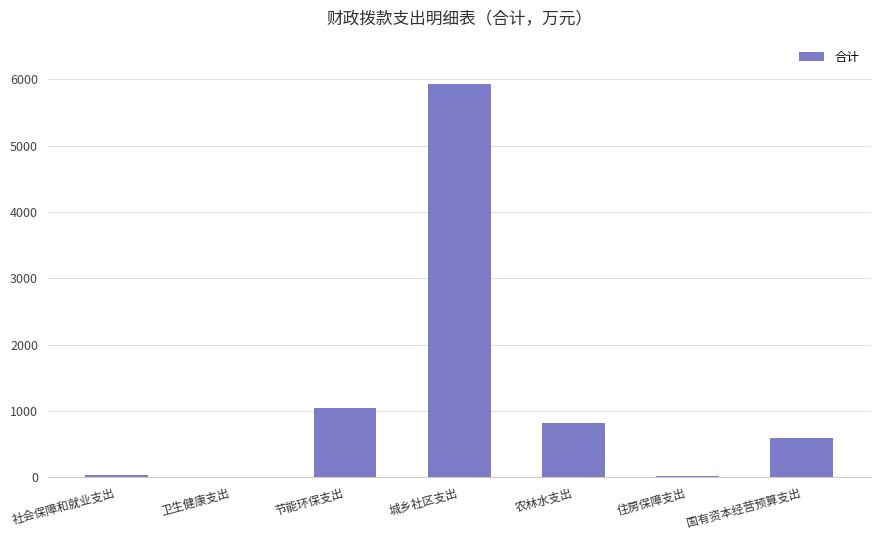

The chart shows a value of 1049.0 at 节能环保支出. True or false?

True